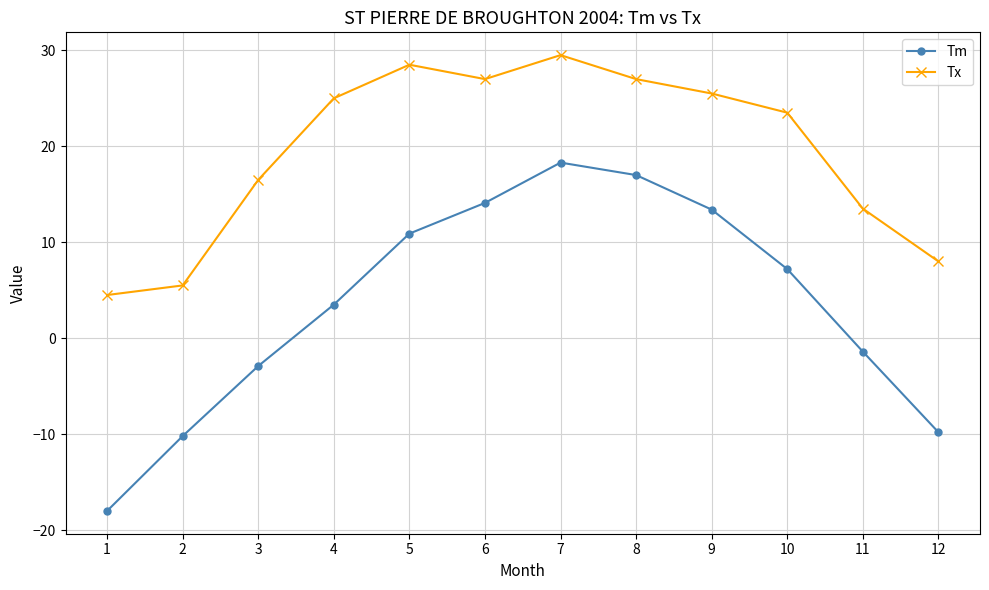

The Tm series shows 18.8 at 9. True or false?

False